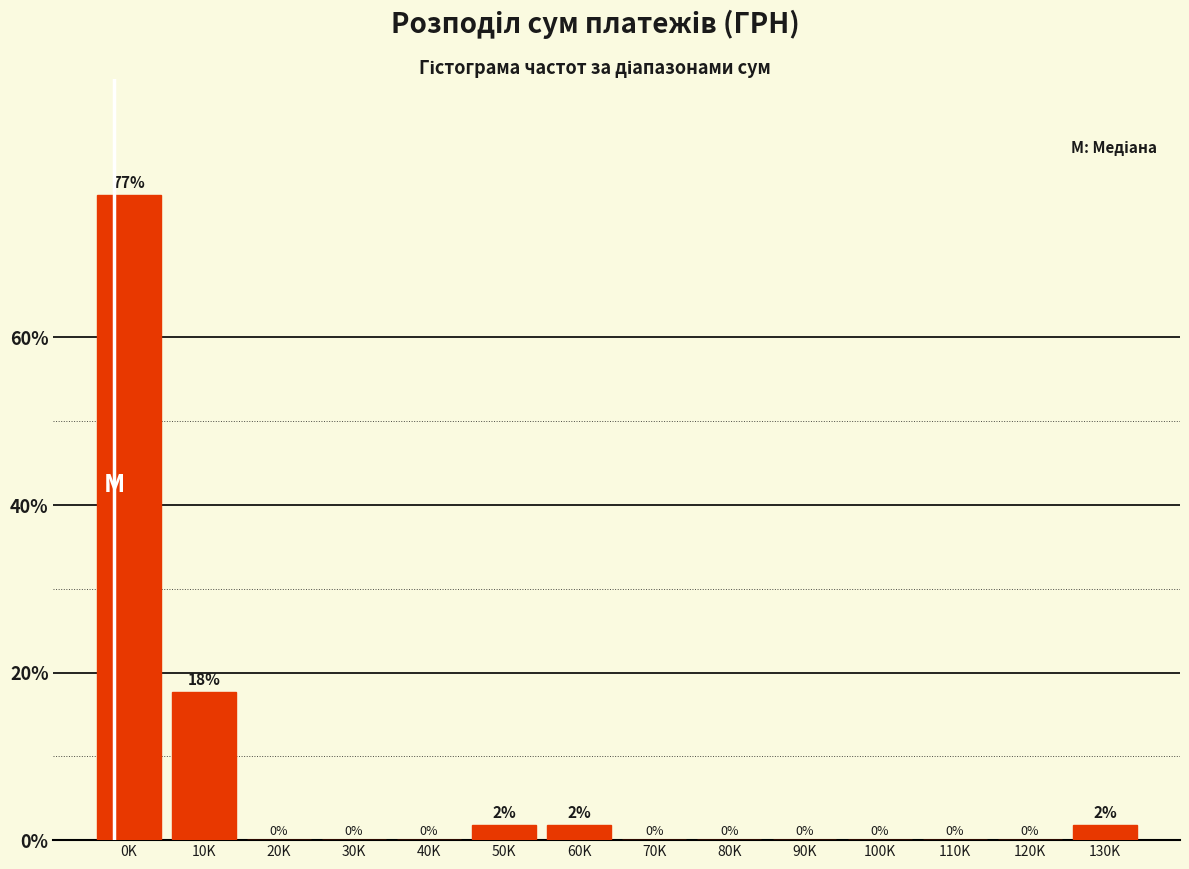

Which label corresponds to the largest value in the chart?

0K